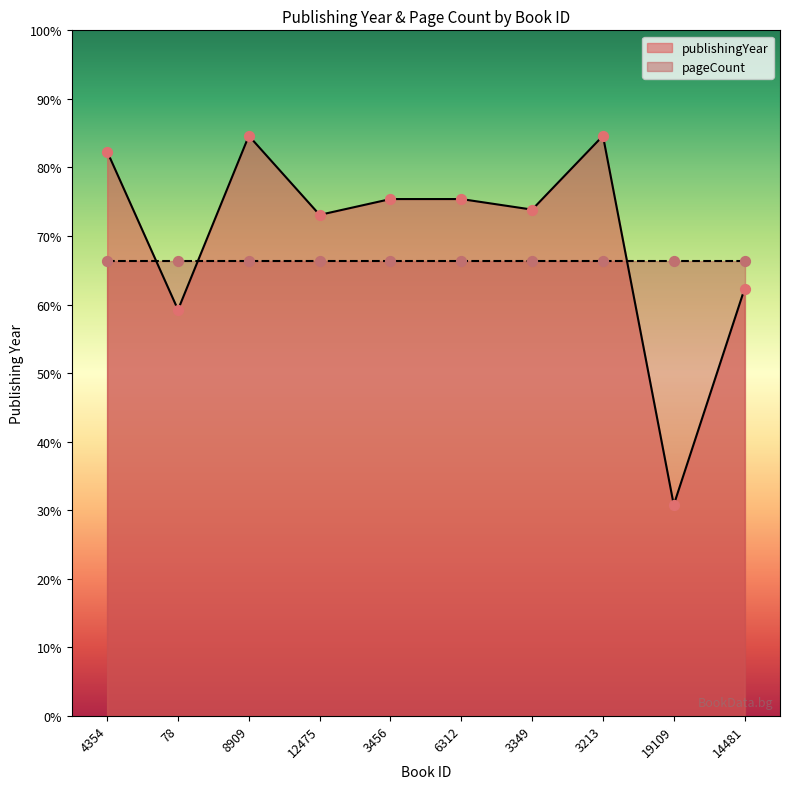

What is the change in value from 12475 to 3213?

+11.5